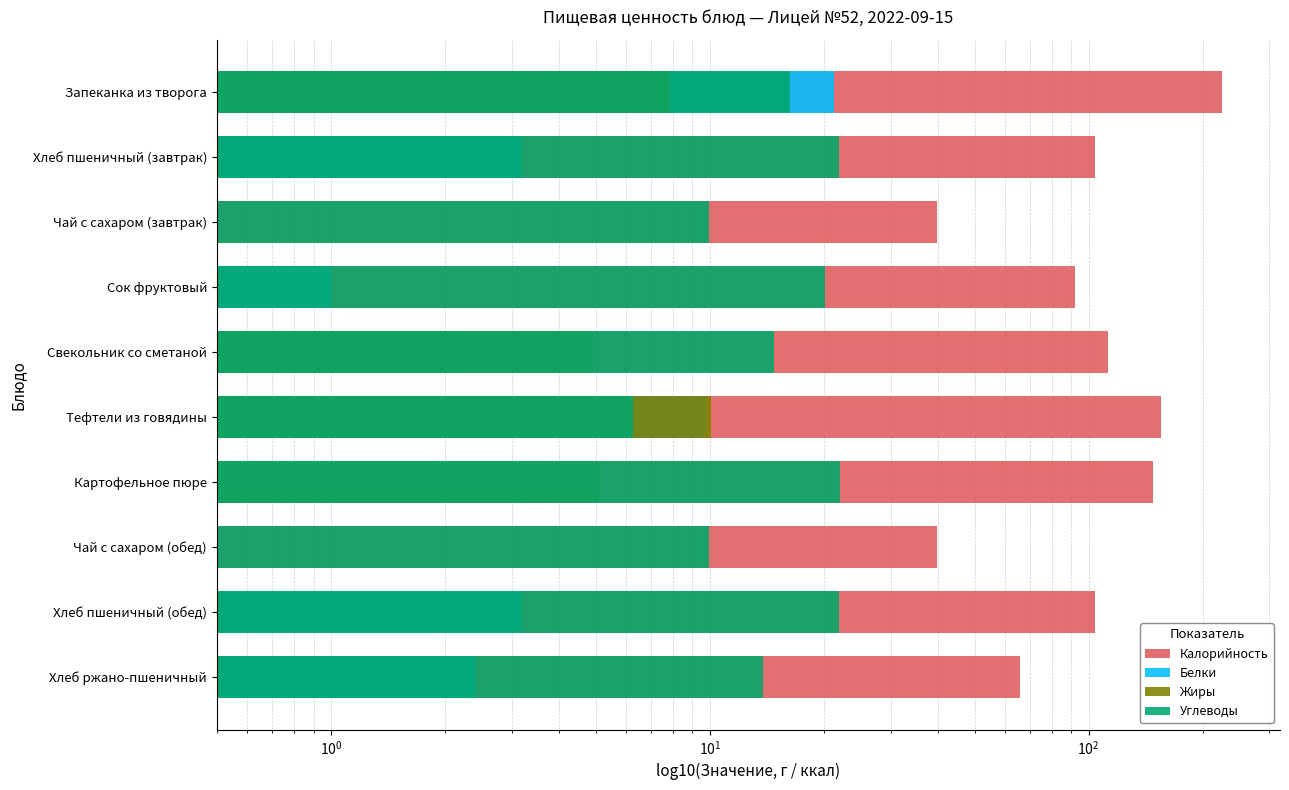

What is the difference between the second highest and second lowest values in the Жиры series?

7.9